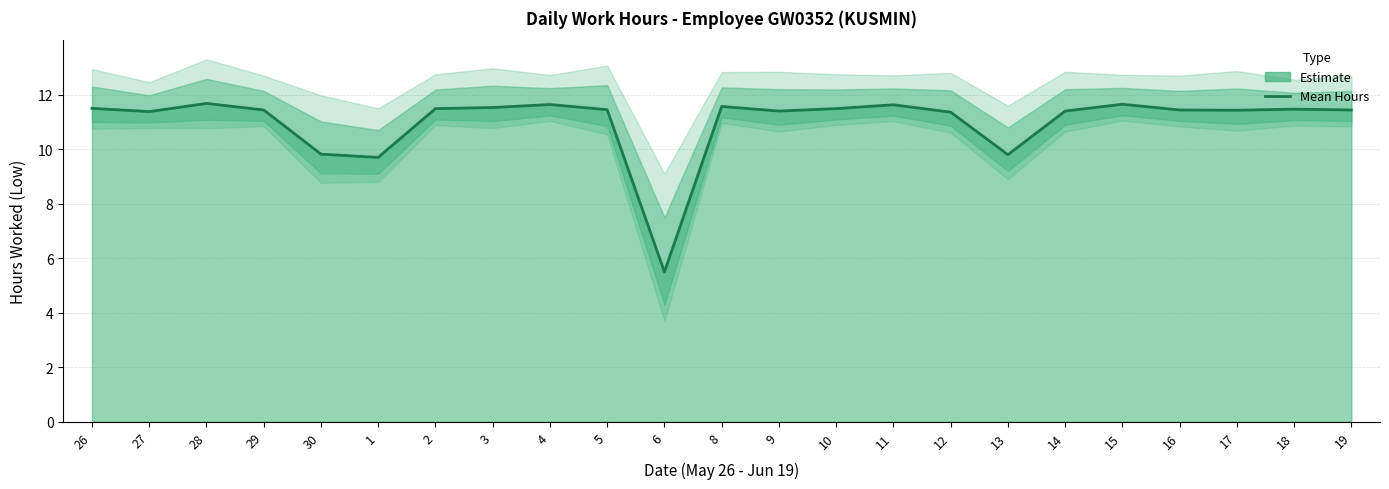

Reading left to right, extract all data points from this chart.

11.5	11.4	11.7	11.4	9.8	9.7	11.5	11.5	11.6	11.4	5.5	11.6	11.4	11.5	11.6	11.4	9.8	11.4	11.7	11.4	11.4	11.5	11.4